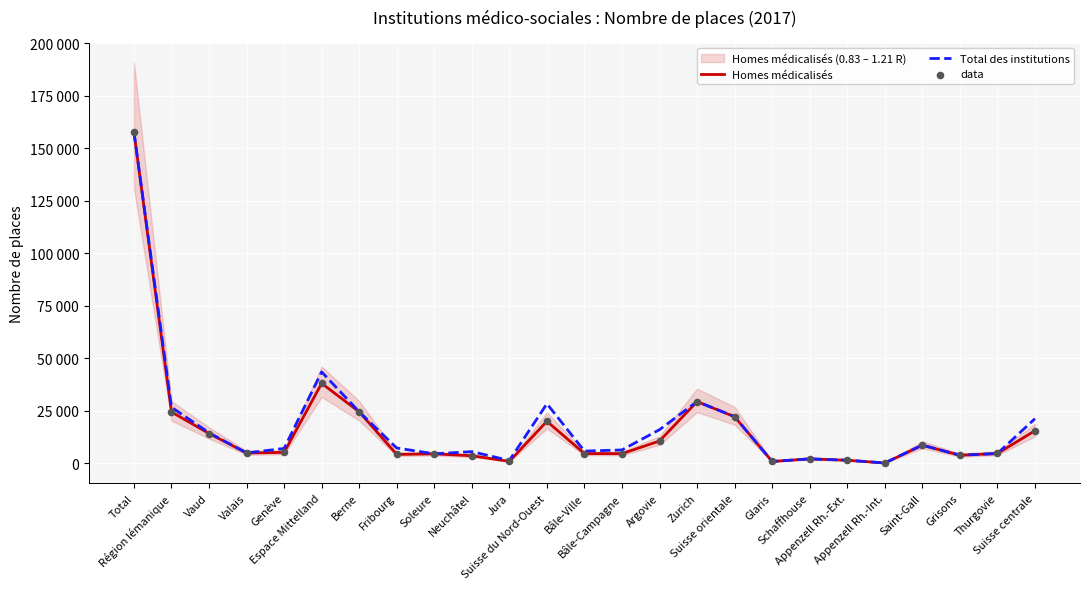

Which series contains the highest Y value?

Homes médicalisés